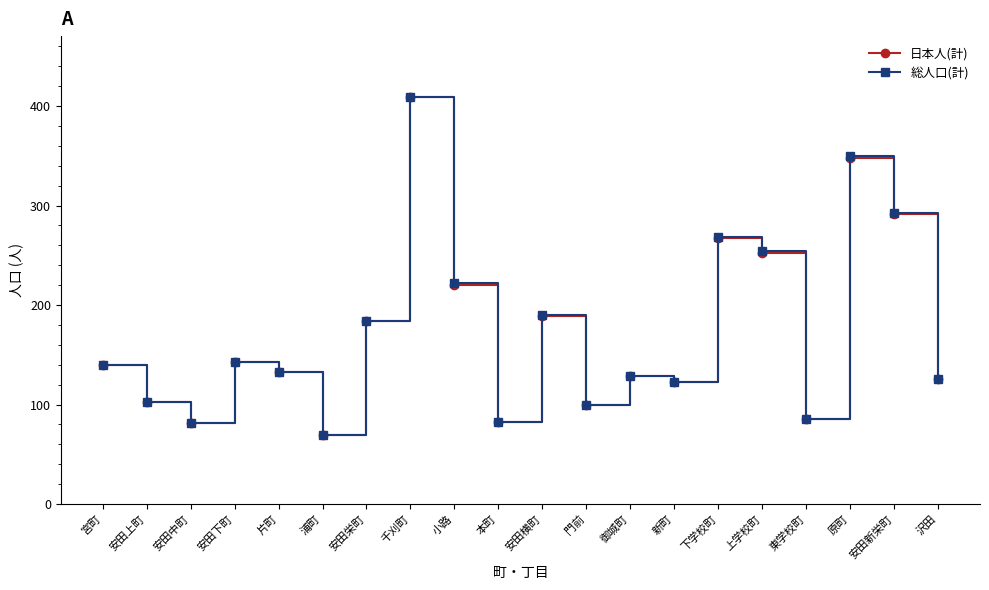

At which label is 総人口(計) closest to 239?

上学校町